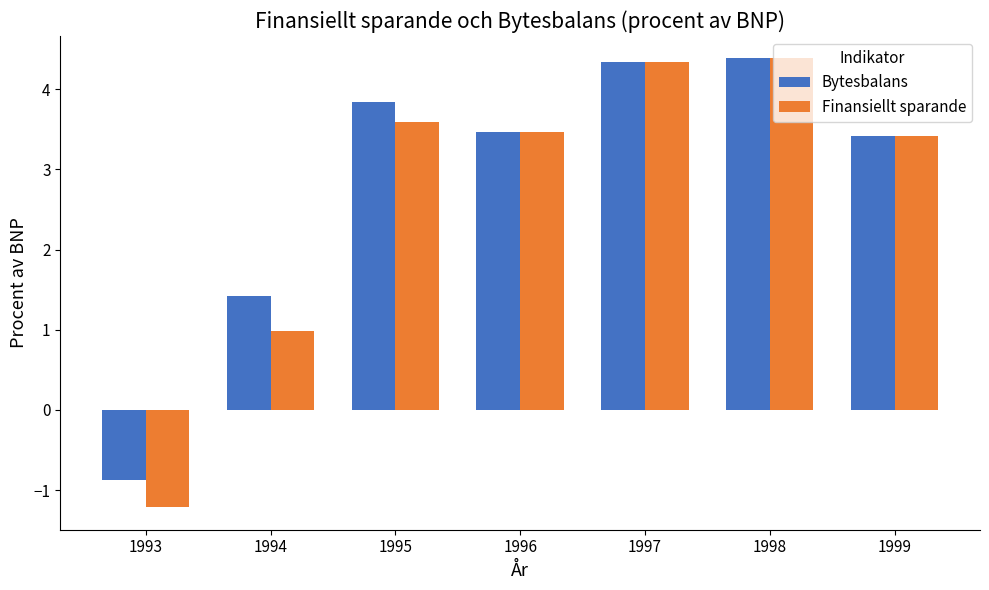

The Bytesbalans series shows 2.4 at 1996. True or false?

False